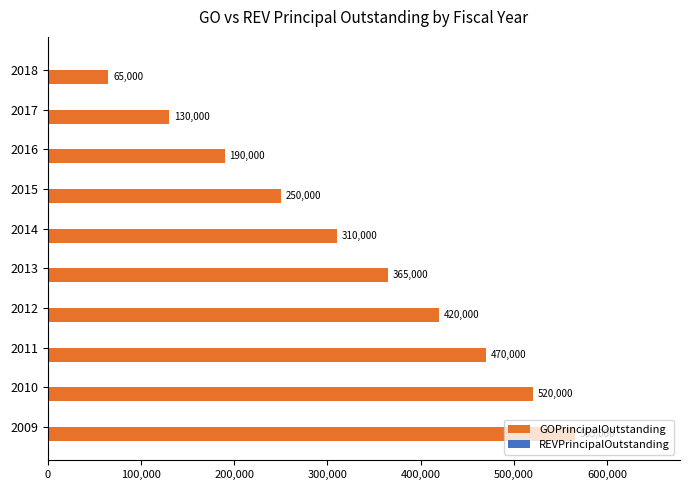

Rank the categories by value from lowest to highest.

2018, 2017, 2016, 2015, 2014, 2013, 2012, 2011, 2010, 2009